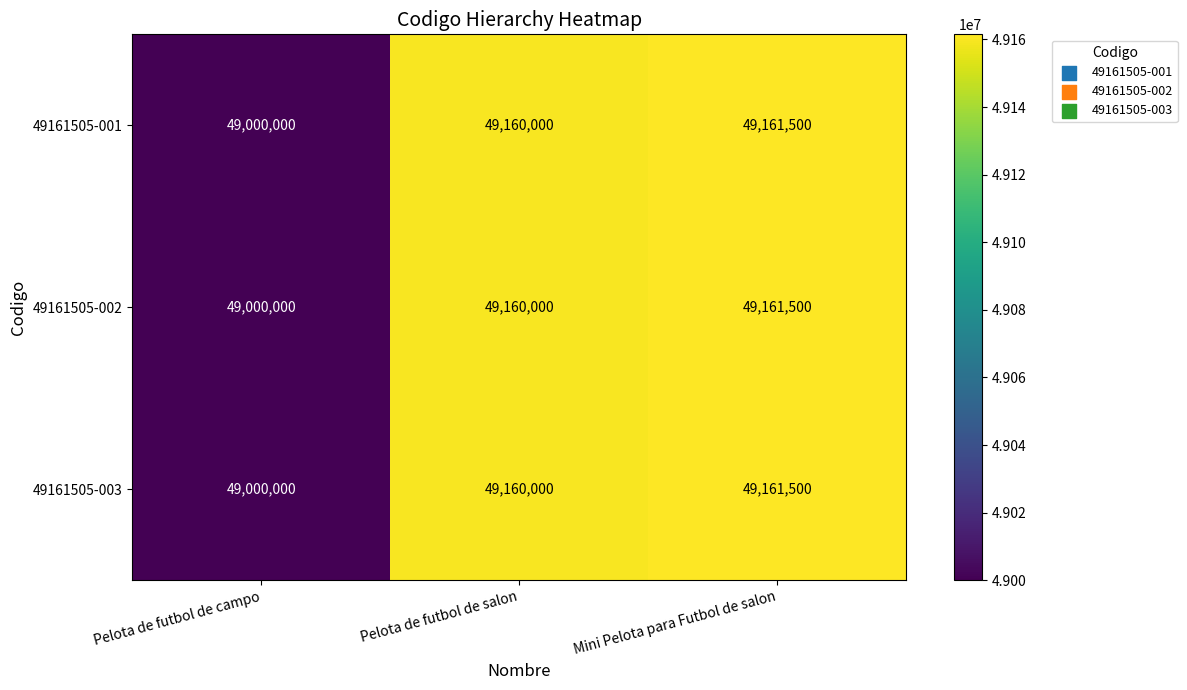

Which category has the lowest value across all series?

Pelota de futbol de campo